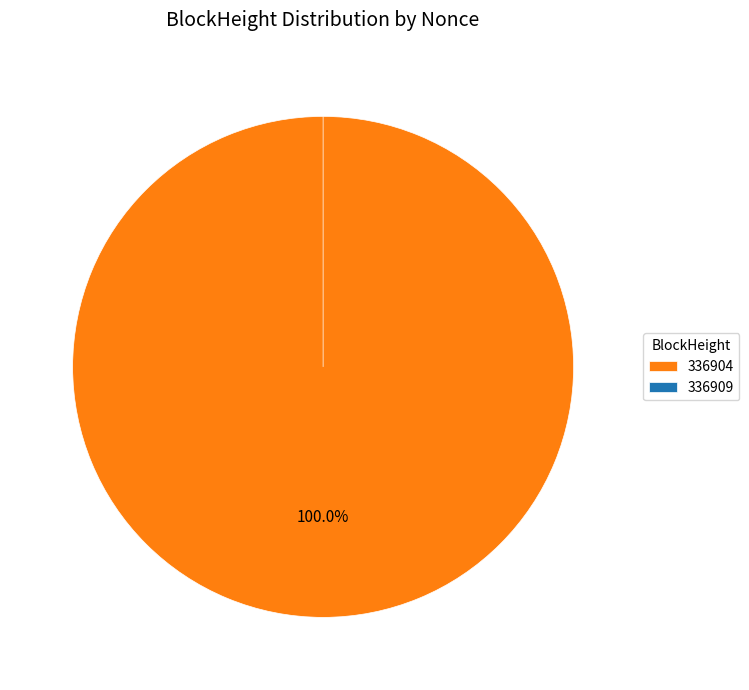

What is the smallest slice in the pie chart?

336909